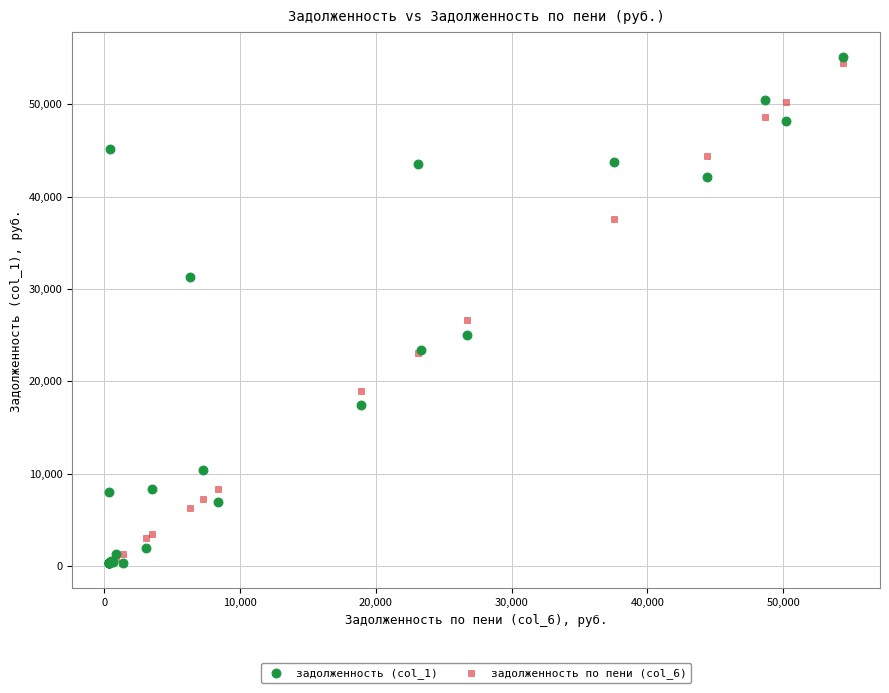

Across all series, what Y value is closest to 27698?

26683.7